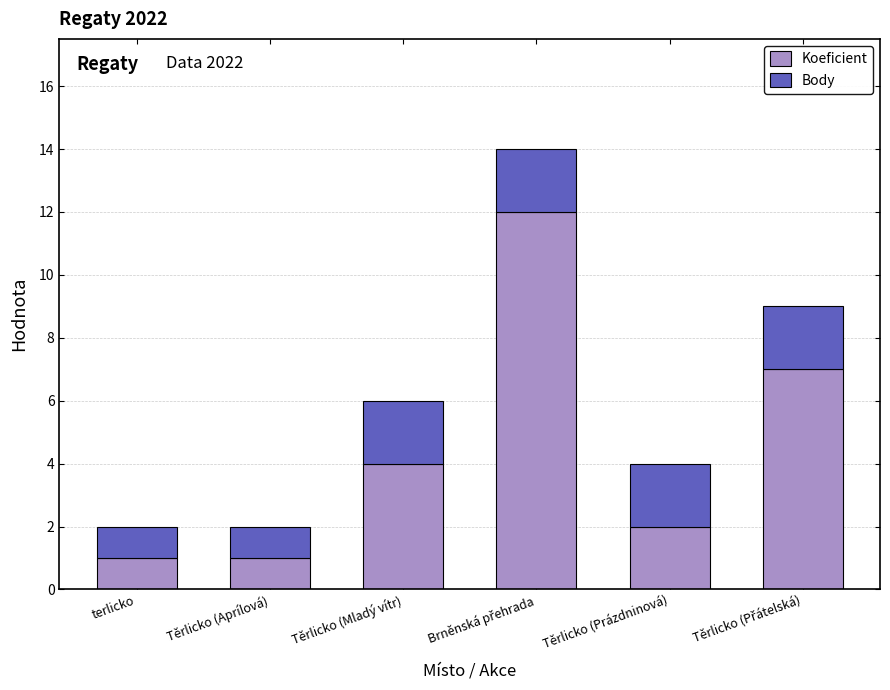

True or false: Koeficient has a value of 4 at Těrlicko (Prázdninová).

False